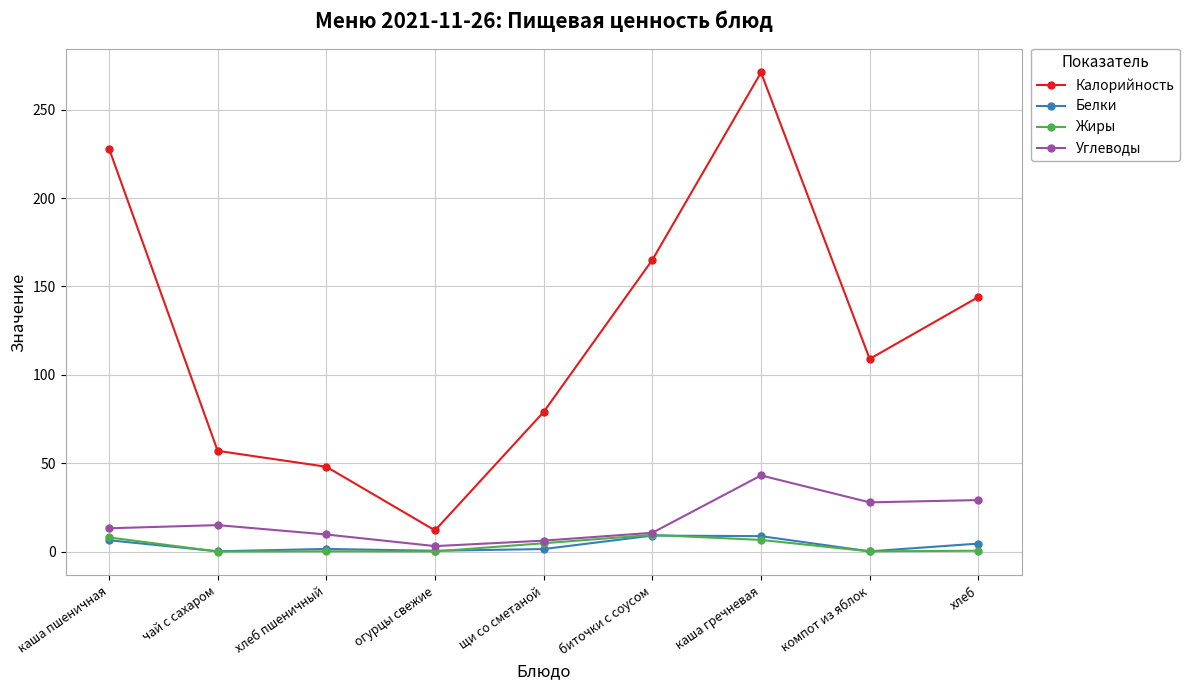

In Калорийность, how many points are lower than both neighbors (excluding endpoints)?

2